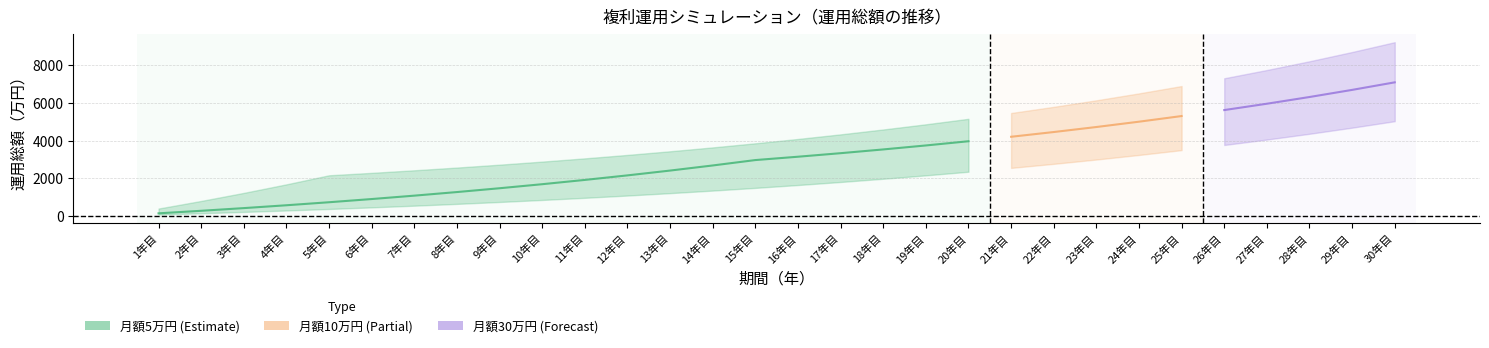

Reading left to right, extract all data points from this chart.

運用総額1: 1年目=63.6	2年目=131.0	3年目=202.5	4年目=278.2	5年目=358.5	6年目=443.6	7年目=533.8	8年目=629.5	9年目=730.8	10年目=838.3	11年目=952.2	12年目=1072.9	13年目=1200.9	14年目=1336.6	15年目=1480.4	16年目=1632.8	17年目=1794.3	18年目=1965.6	19年目=2147.1	20年目=2339.6	21年目=2543.5	22年目=2759.7	23年目=2988.9	24年目=3231.9	25年目=3489.4	26年目=3762.3	27年目=4051.7	28年目=4358.4	29年目=4683.5	30年目=5028.1
運用総額2: 1年目=127.2	2年目=262.0	3年目=405.0	4年目=556.5	5年目=717.0	6年目=887.3	7年目=1067.7	8年目=1259.0	9年目=1461.7	10年目=1676.6	11年目=1904.4	12年目=2145.9	13年目=2401.8	14年目=2673.1	15年目=2960.7	16年目=3138.3	17年目=3326.6	18年目=3526.2	19年目=3737.8	20年目=3962.1	21年目=4199.8	22年目=4451.8	23年目=4718.9	24年目=5002.0	25年目=5302.2	26年目=5620.3	27年目=5957.5	28年目=6315.0	29年目=6693.9	30年目=7095.5
運用総額3: 1年目=381.6	2年目=786.1	3年目=1214.9	4年目=1669.4	5年目=2151.1	6年目=2280.2	7年目=2417.0	8年目=2562.0	9年目=2715.7	10年目=2878.7	11年目=3051.4	12年目=3234.5	13年目=3428.5	14年目=3634.3	15年目=3852.3	16年目=4083.5	17年目=4328.5	18年目=4588.2	19年目=4863.5	20年目=5155.3	21年目=5464.6	22年目=5792.5	23年目=6140.0	24年目=6508.4	25年目=6898.9	26年目=7312.9	27年目=7751.6	28年目=8216.7	29年目=8709.7	30年目=9232.3